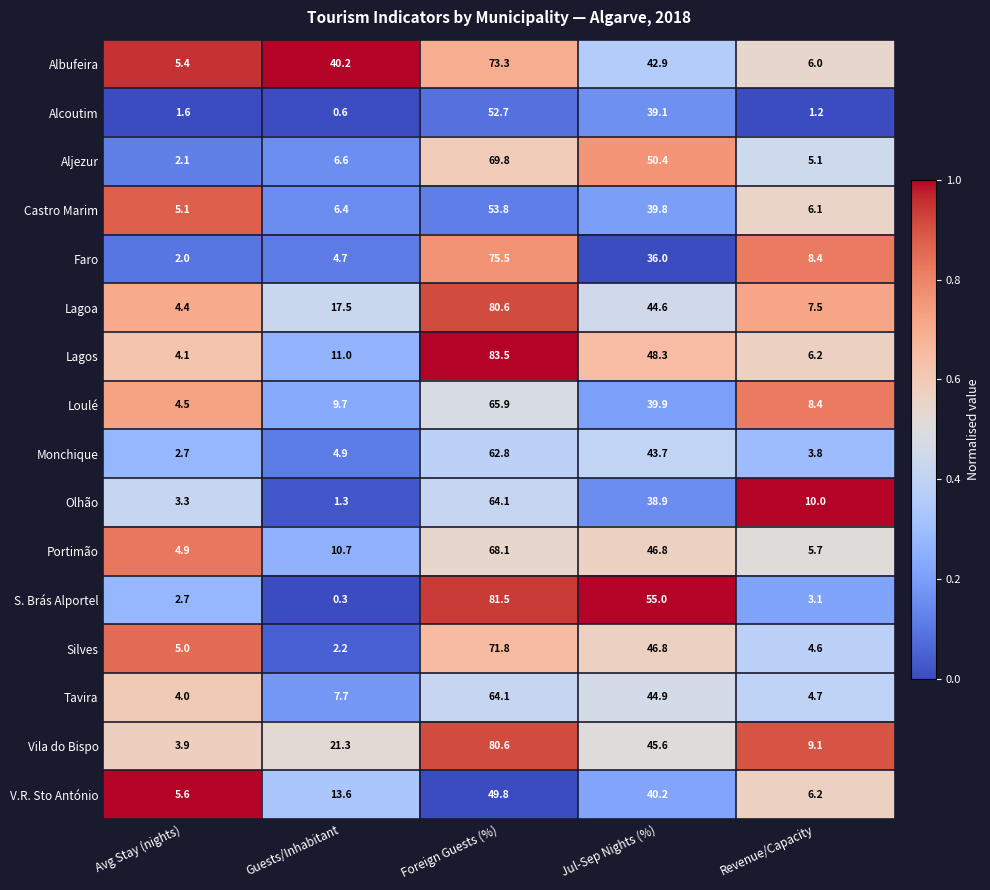

What is the lowest value of the Albufeira series?

5.4